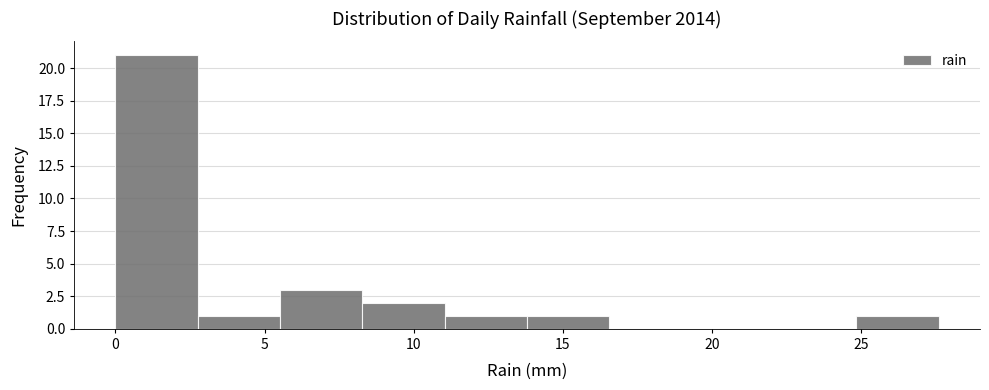

Reading left to right, list every bar in this chart as the range it spans on the x-axis followed by its height. Neither the bar edges nor the heights are printed on the chart, so give them approximately, as read against the axes.

0.0 to 3.0: 21
3.0 to 5.5: 1
5.5 to 8.5: 3
8.5 to 11.0: 2
11.0 to 14.0: 1
14.0 to 16.5: 1
16.5 to 19.5: 0
19.5 to 22.0: 0
22.0 to 25.0: 0
25.0 to 27.5: 1